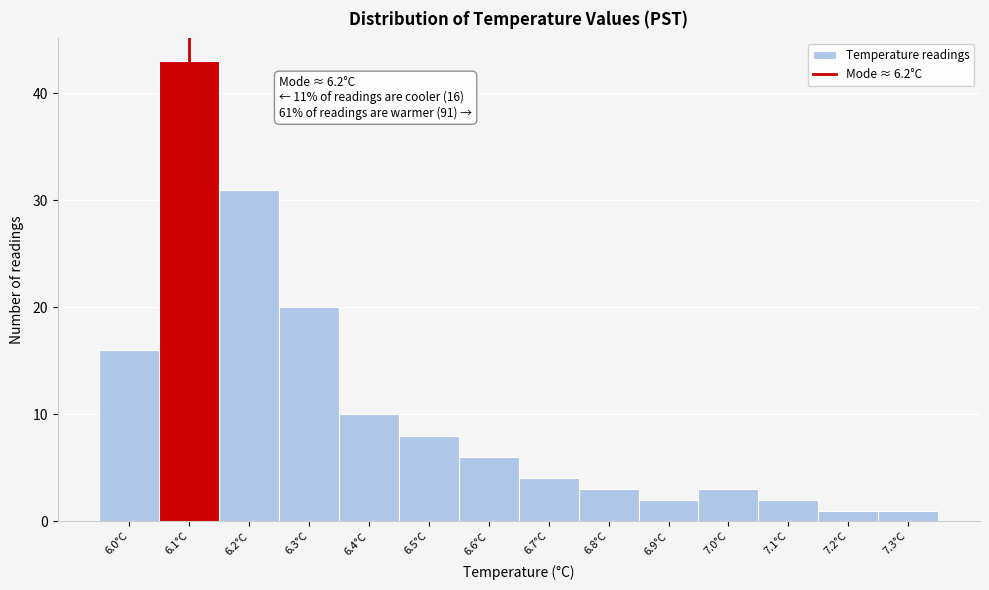

Reading left to right, extract all data points from this chart.

6.0°C=16	6.1°C=43	6.2°C=31	6.3°C=20	6.4°C=10	6.5°C=8	6.6°C=6	6.7°C=4	6.8°C=3	6.9°C=2	7.0°C=3	7.1°C=2	7.2°C=1	7.3°C=1